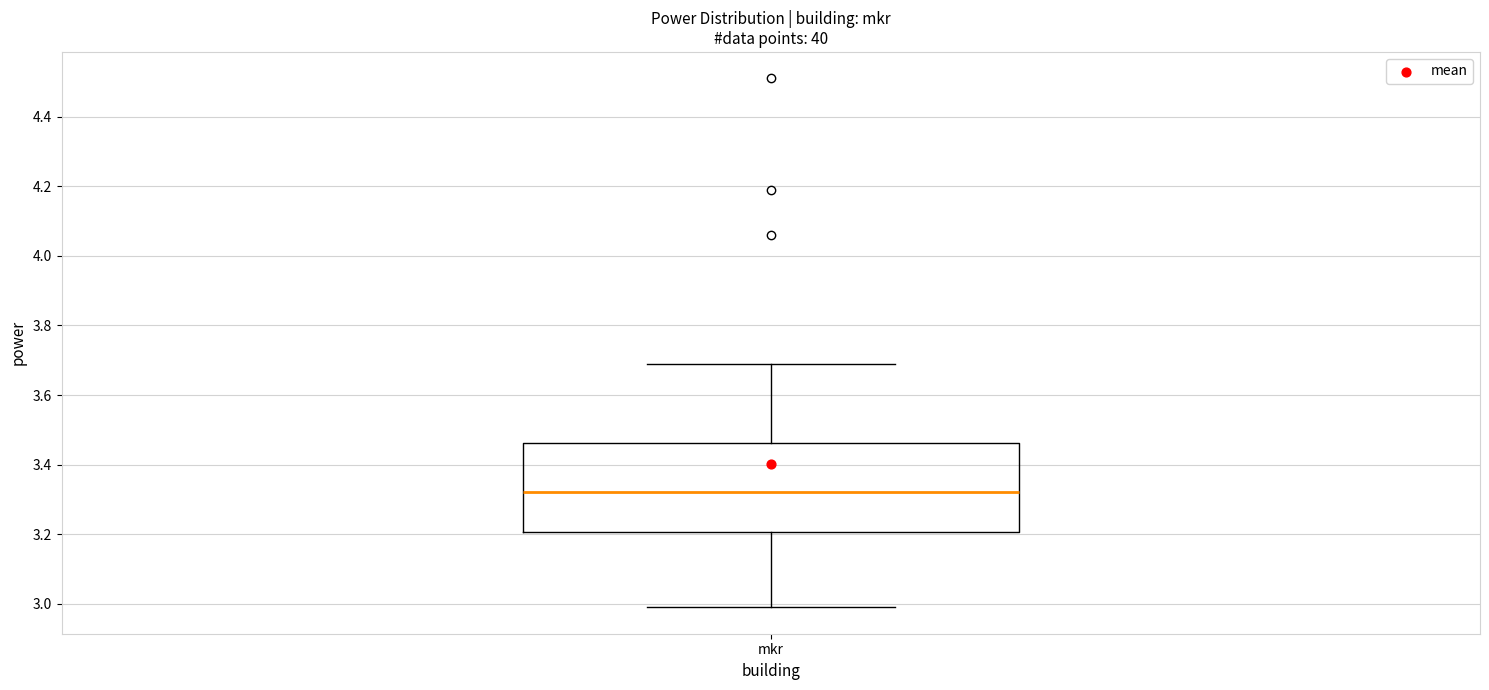

Transcribe this box plot: give where the median line is, the range the box spans, and where the two whiskers end, as read against the y-axis. The values are not printed on the chart, so give them approximately, as read against the axis.

median 3.32, box 3.20 to 3.46, whiskers 3.00 to 3.70